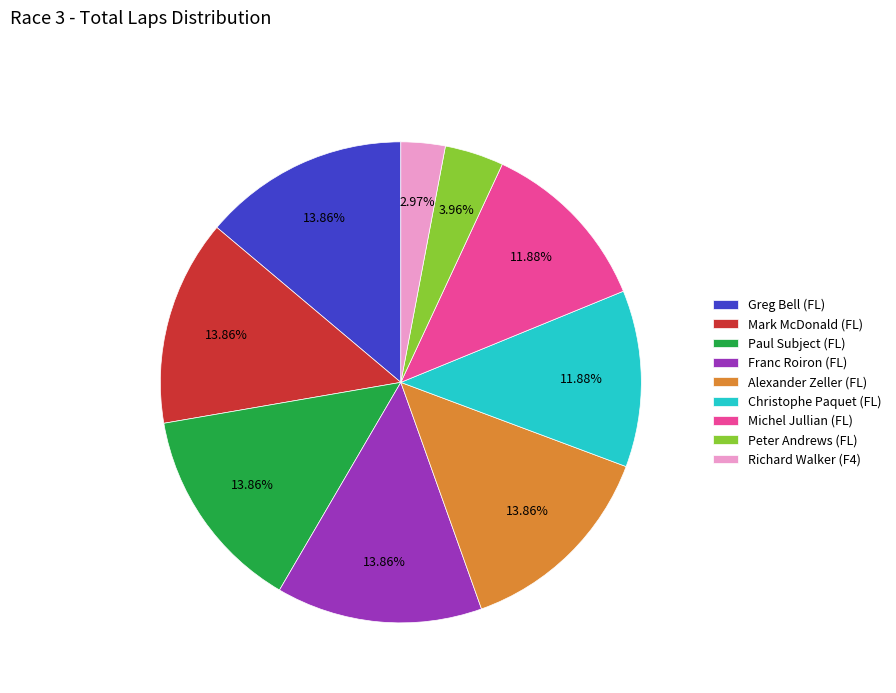

What is the ratio of the value at Michel Jullian (FL) to the value at Richard Walker (F4)?

4.0